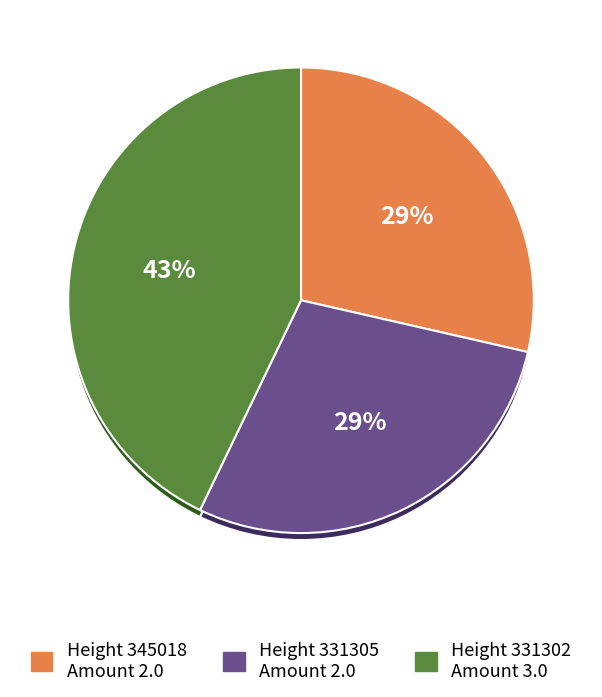

How many slices are in this pie chart?

3